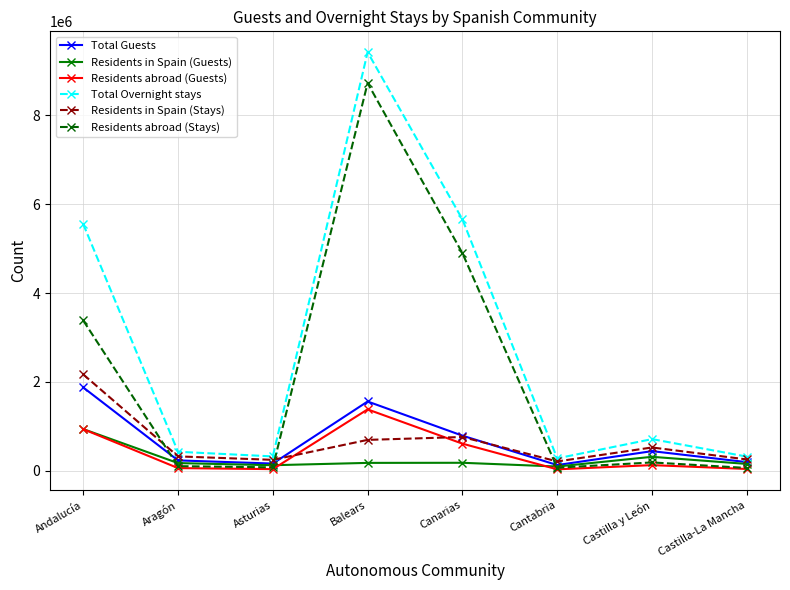

What is the label of the 3rd point from the right?

Cantabria